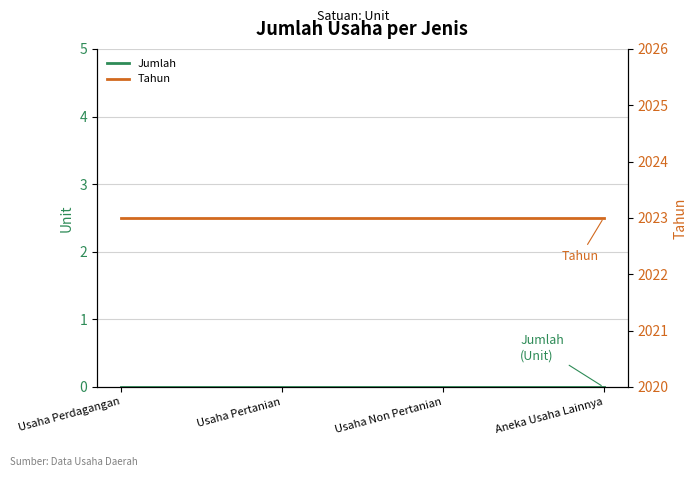

List the labels in order of Jumlah value, largest first.

Usaha Perdagangan, Usaha Pertanian, Usaha Non Pertanian, Aneka Usaha Lainnya